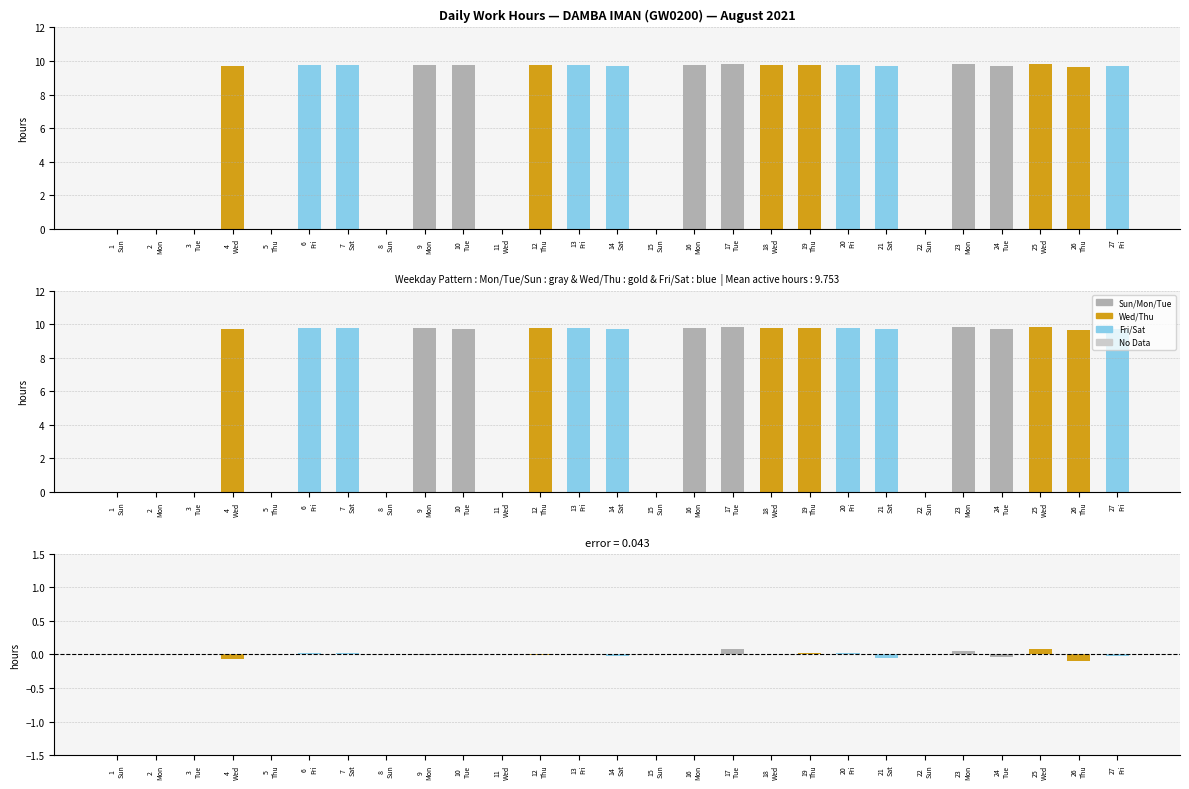

The chart shows a value of 0.0 at 2
Mon. True or false?

True